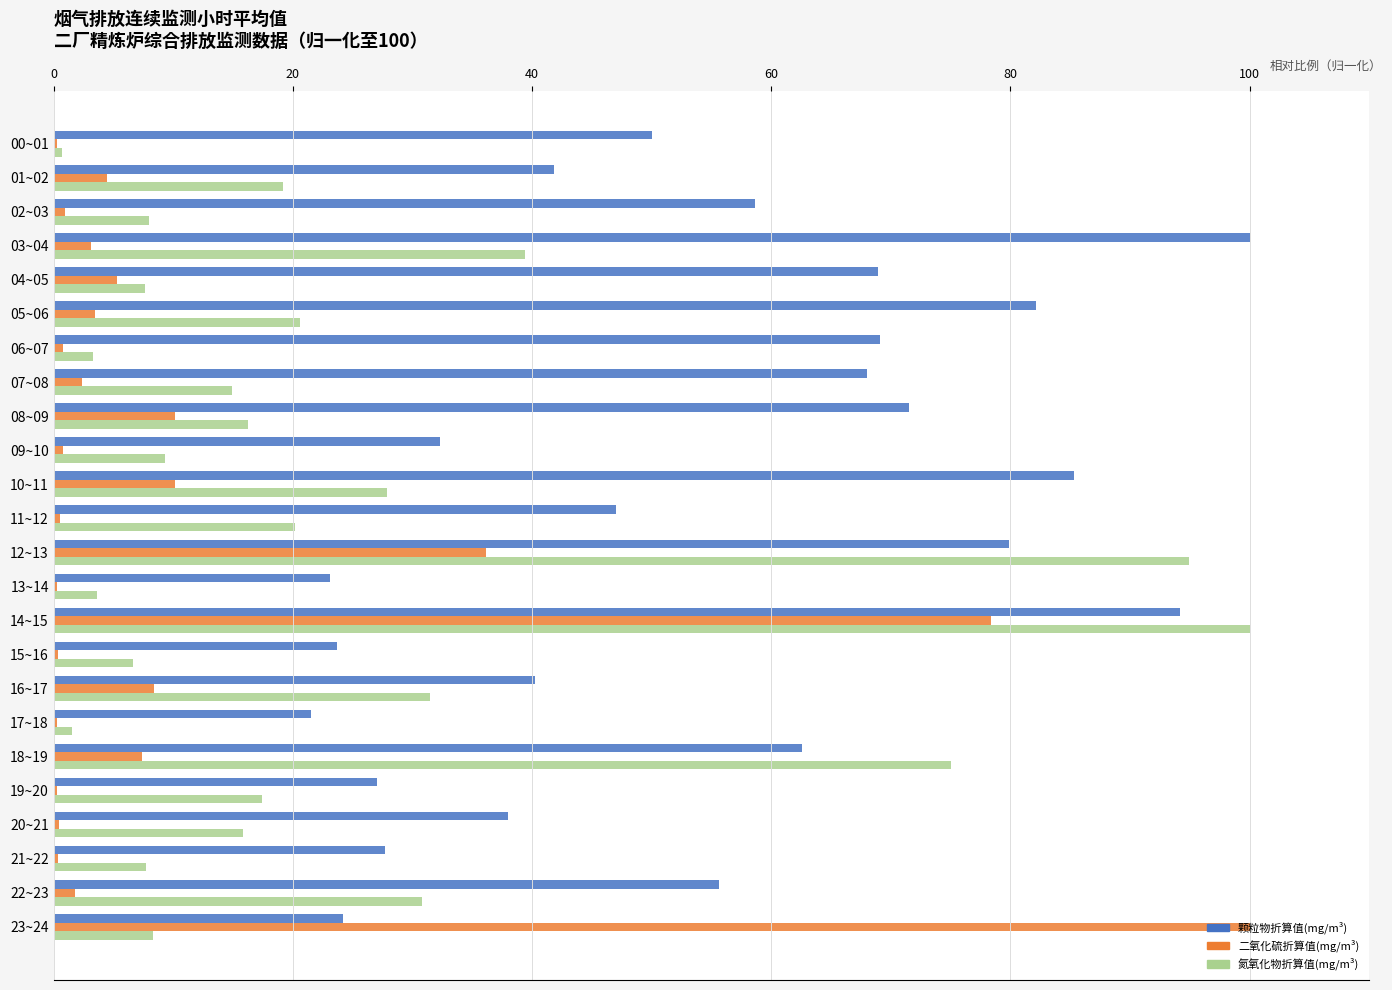

At which category is the sum across all series the highest?

14~15